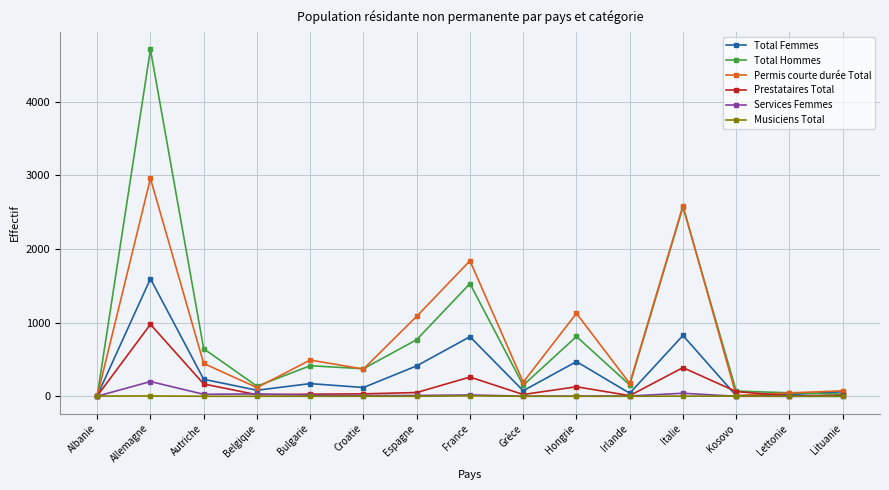

Which series has the largest range (max minus min)?

Total Hommes